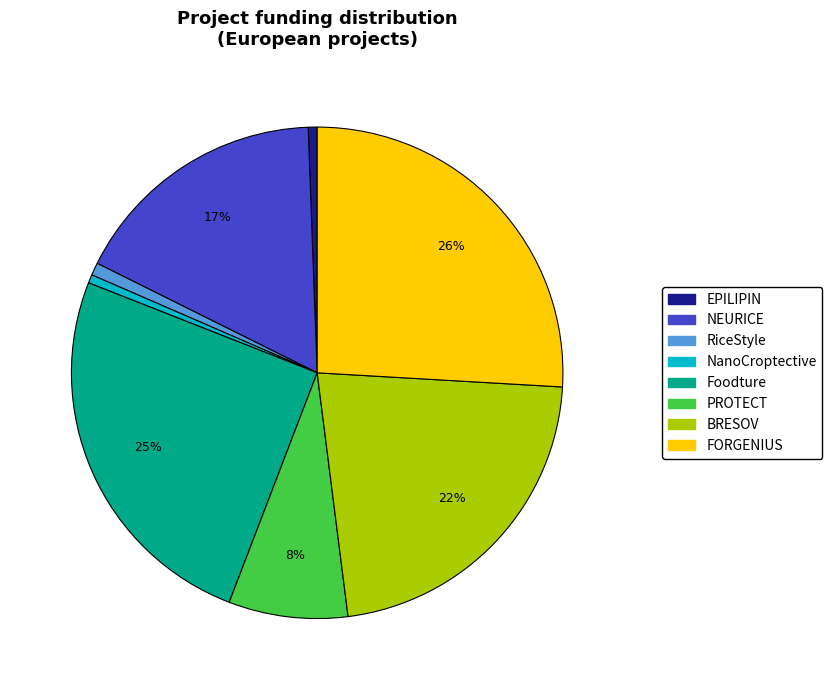

Which category has the biggest portion of the pie?

FORGENIUS